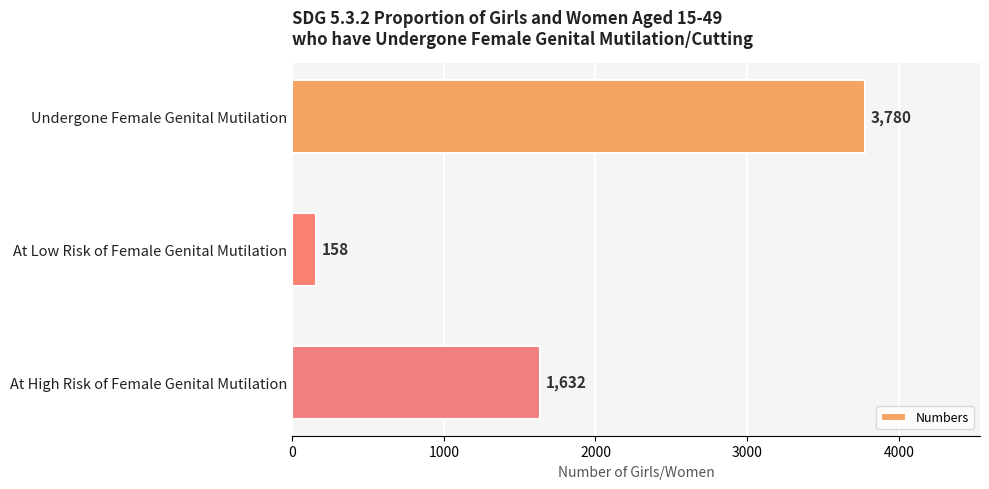

What is the difference between the second highest and minimum values?

1474